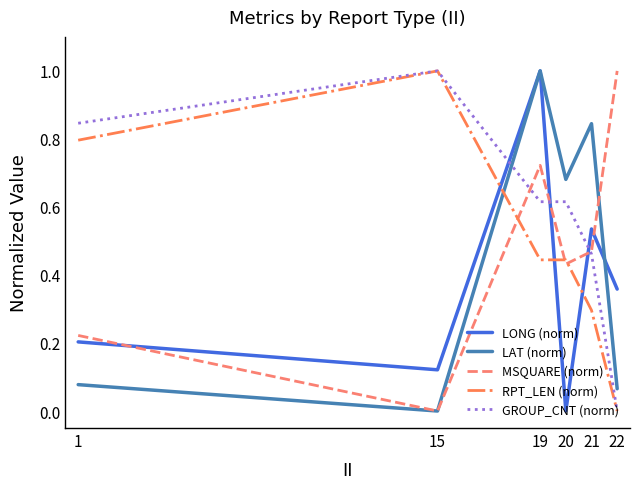

At which category is the sum across all series the highest?

19